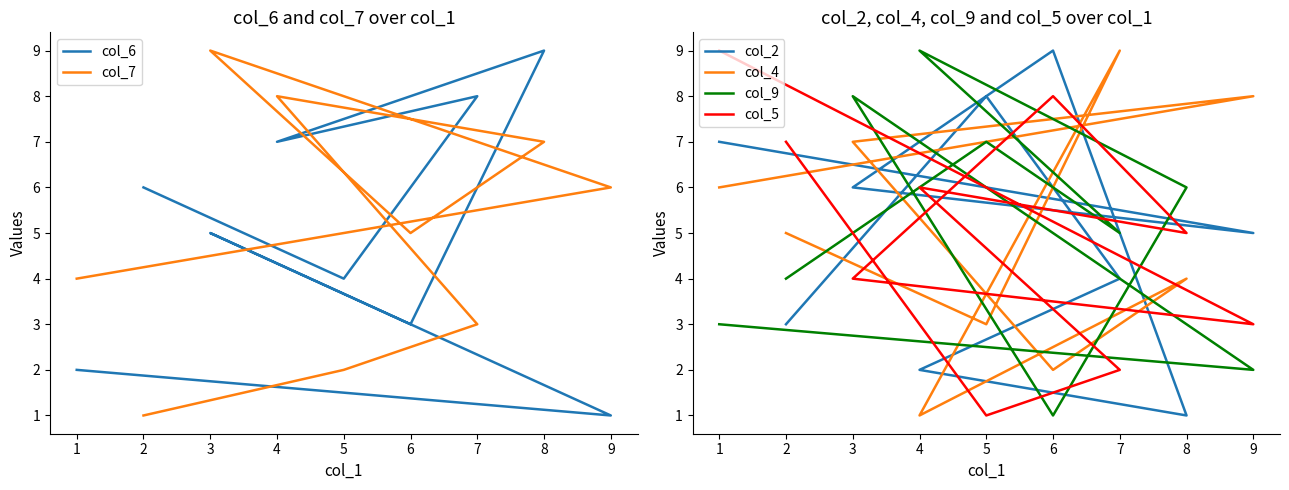

How many lines are shown in the chart?

6